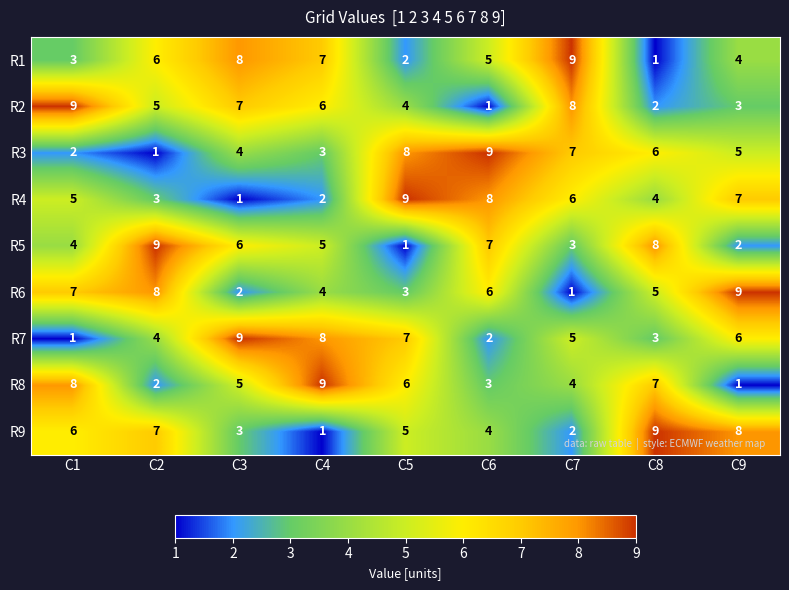

At which label does R8 reach its minimum?

C9